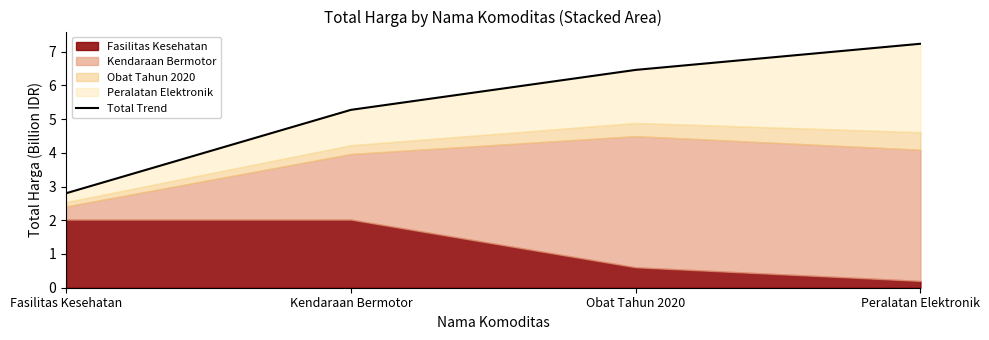

Read the value at Kendaraan Bermotor.

5.3